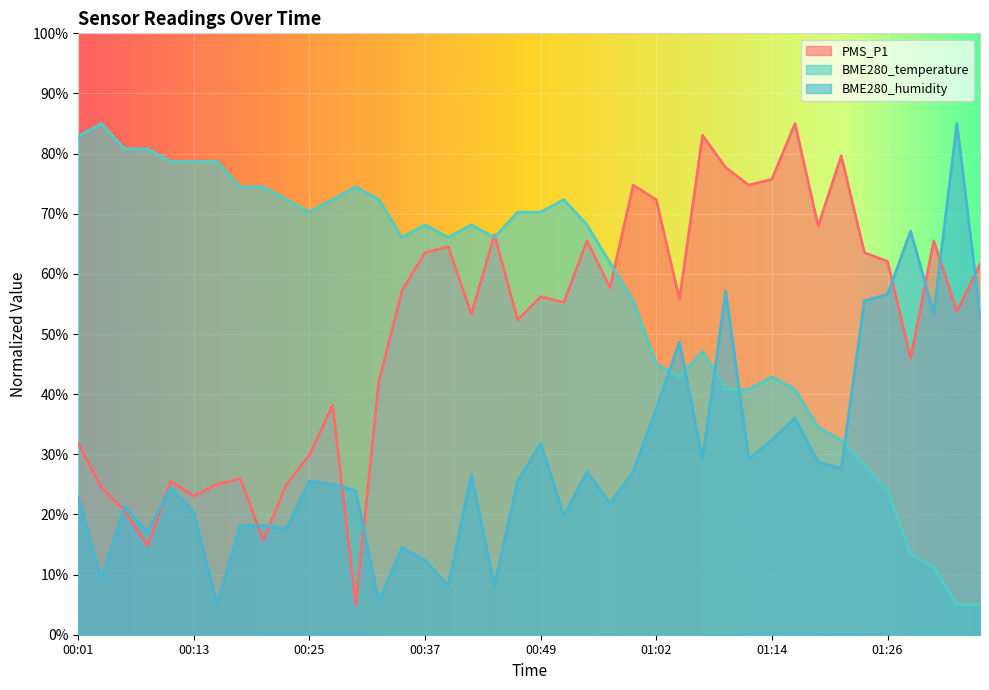

What is the value of the BME280_humidity point at the 10th from the left?

17.6